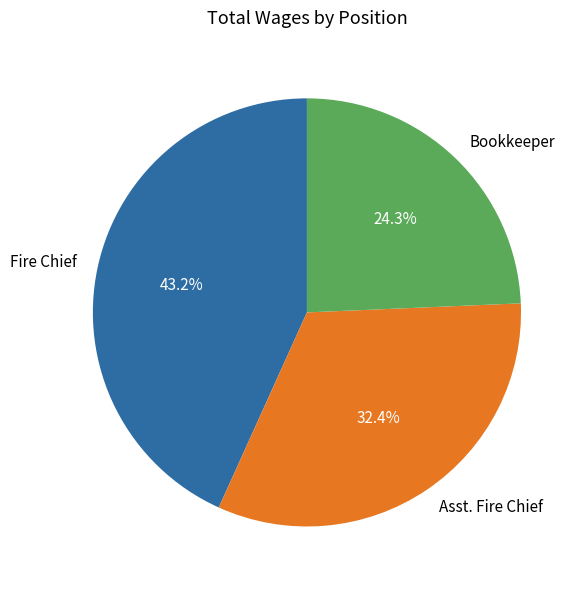

To the nearest percent, what is the difference between the largest and smallest slice percentages?

19%